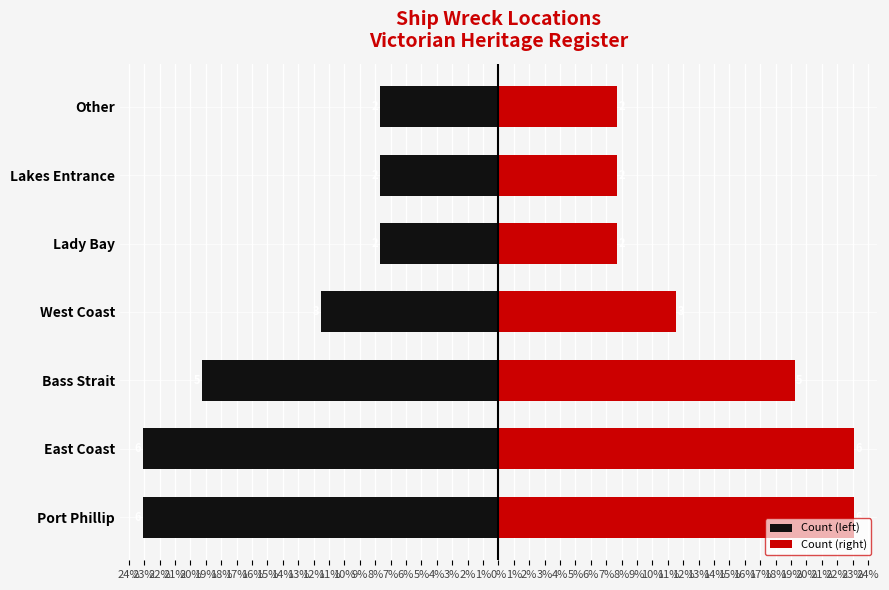

What is the smallest value displayed?

-23.1